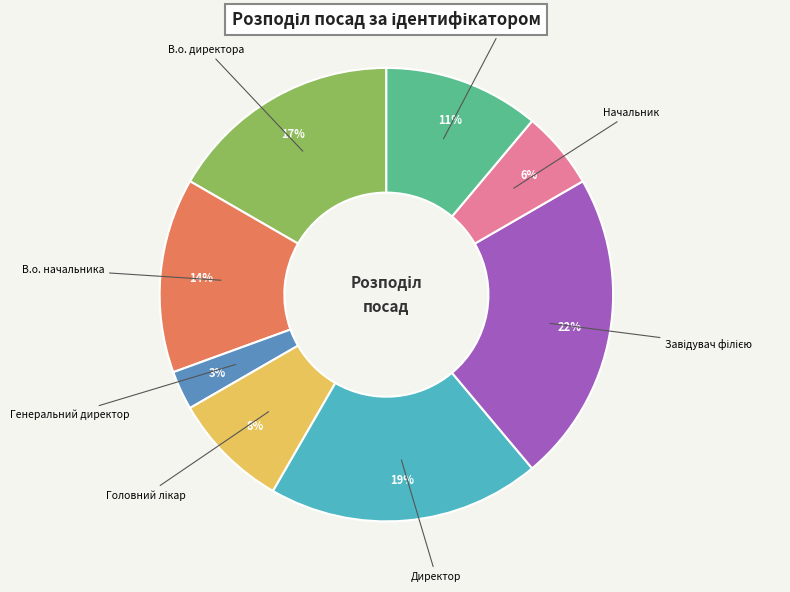

To the nearest percent, what is the difference between the largest and smallest slice percentages?

19%